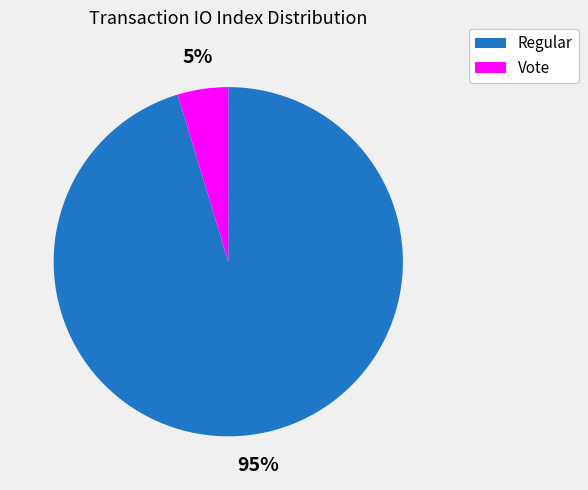

To the nearest percent, what is the average slice percentage?

50%